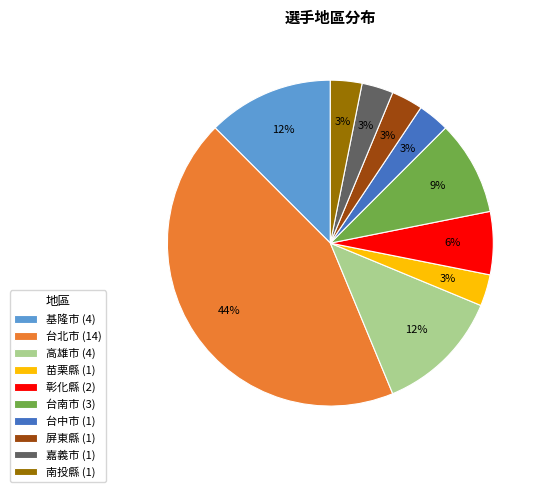

To the nearest percent, what percentage of the pie is 彰化縣 (2)?

6%